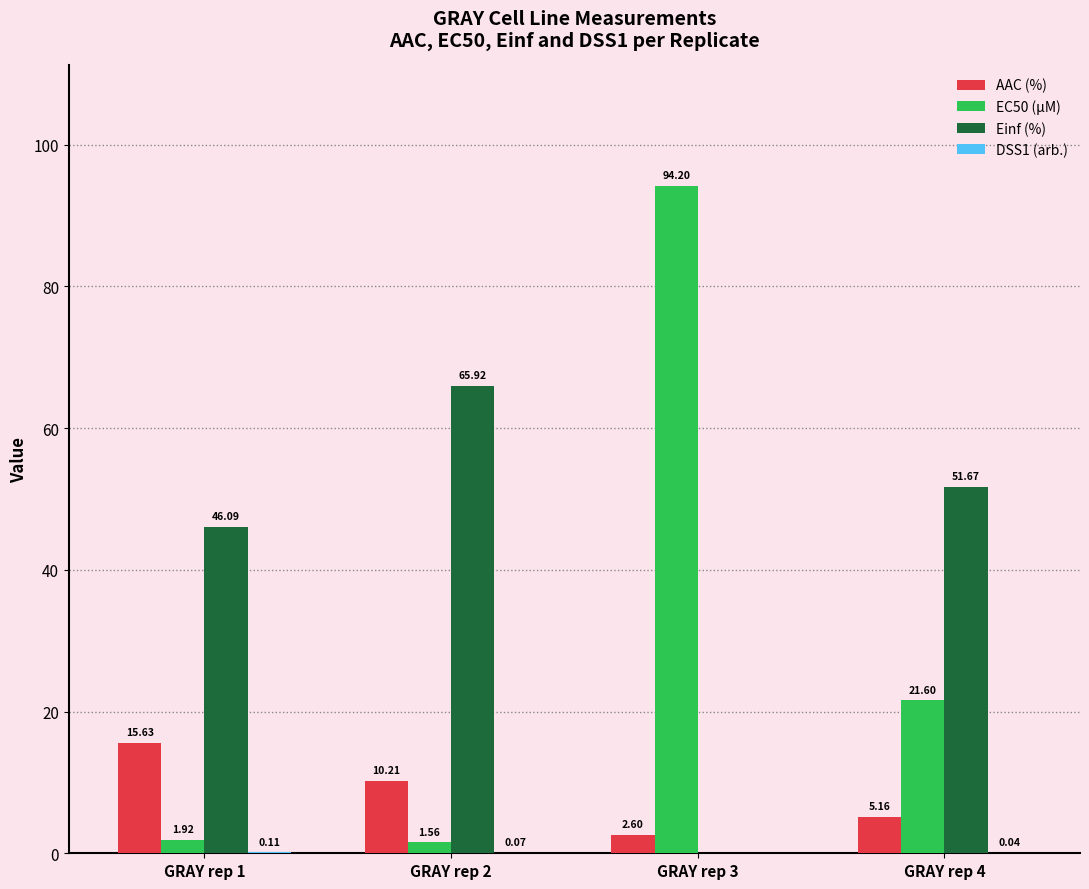

What is the total value across all series at GRAY rep 4?

78.5